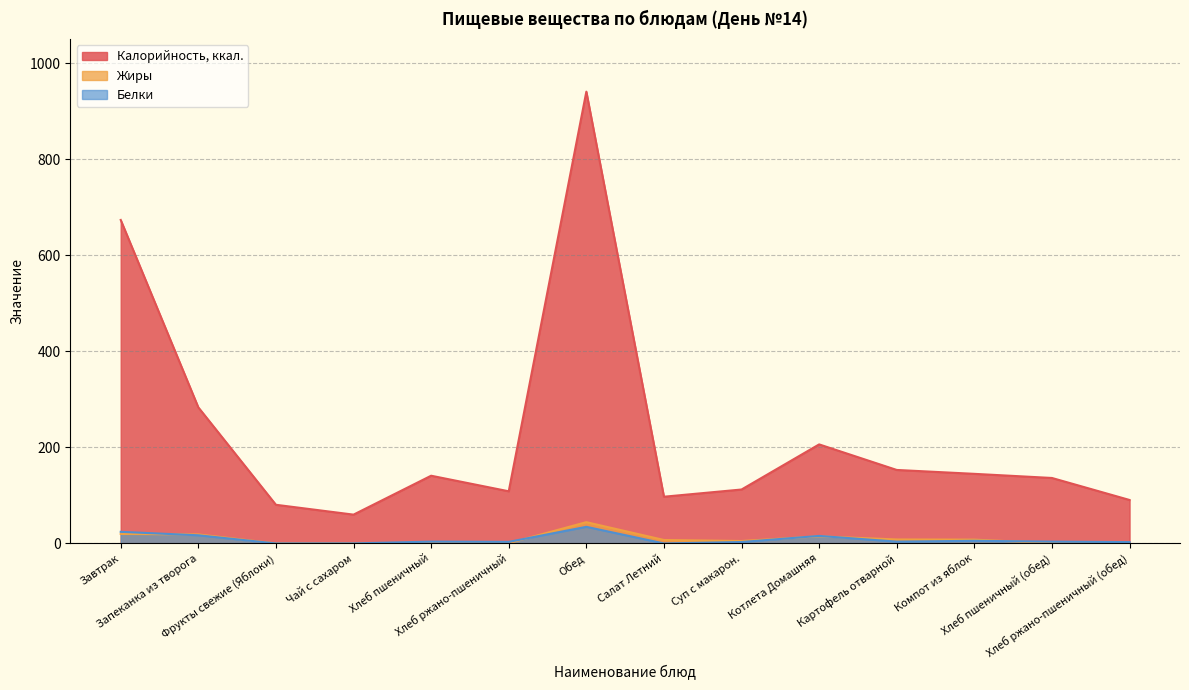

Does the chart display data point markers on the line(s)?

No